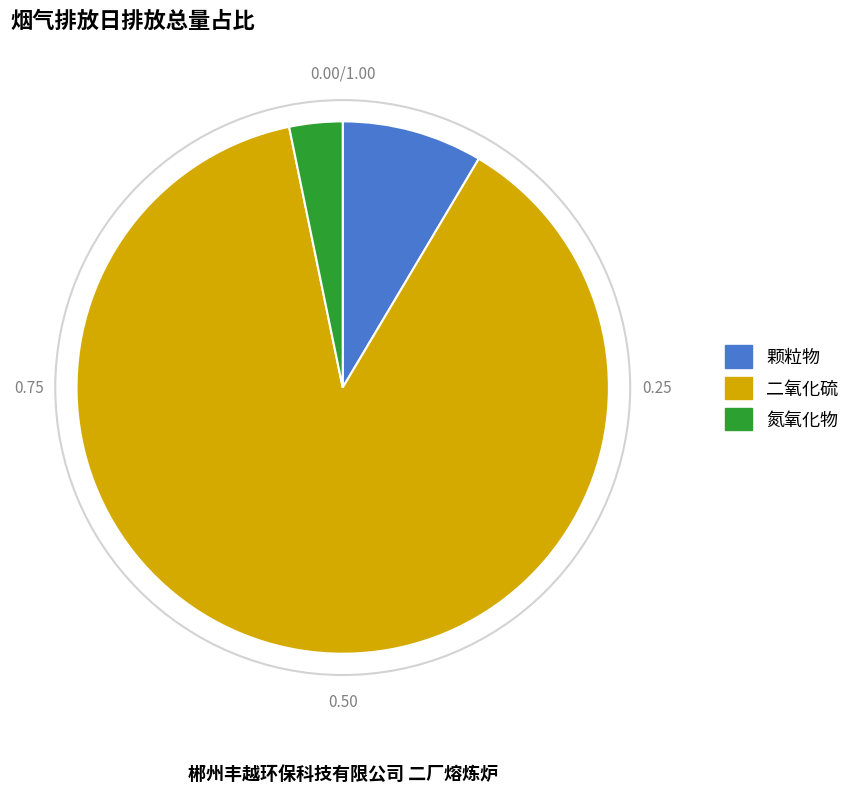

What is the largest slice in the pie chart?

二氧化硫